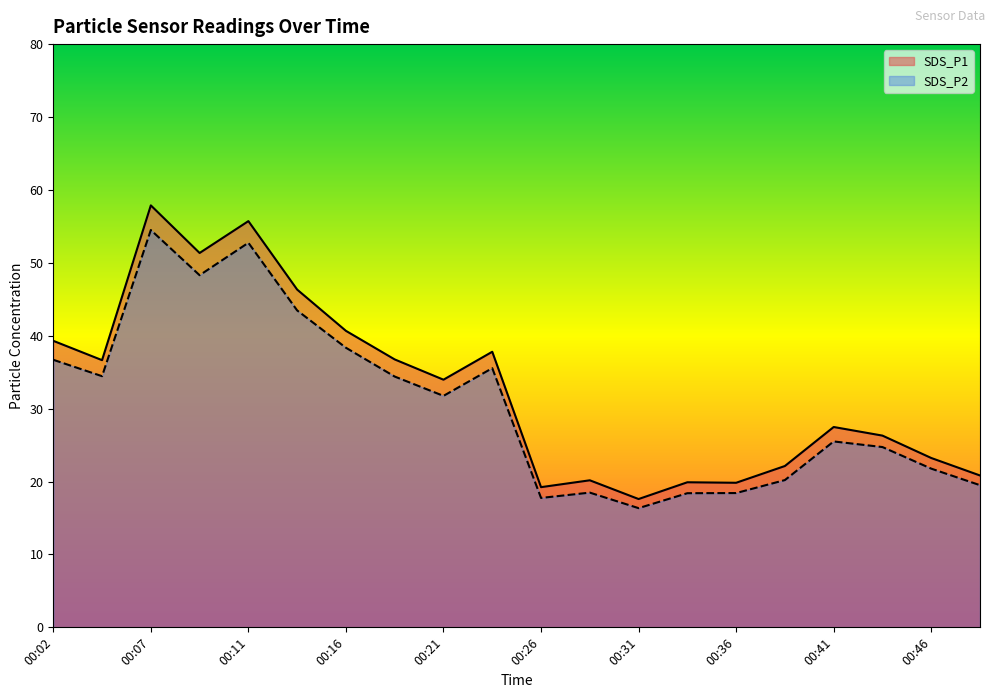

Rank the series at 00:24 from lowest to highest value.

SDS_P2, SDS_P1